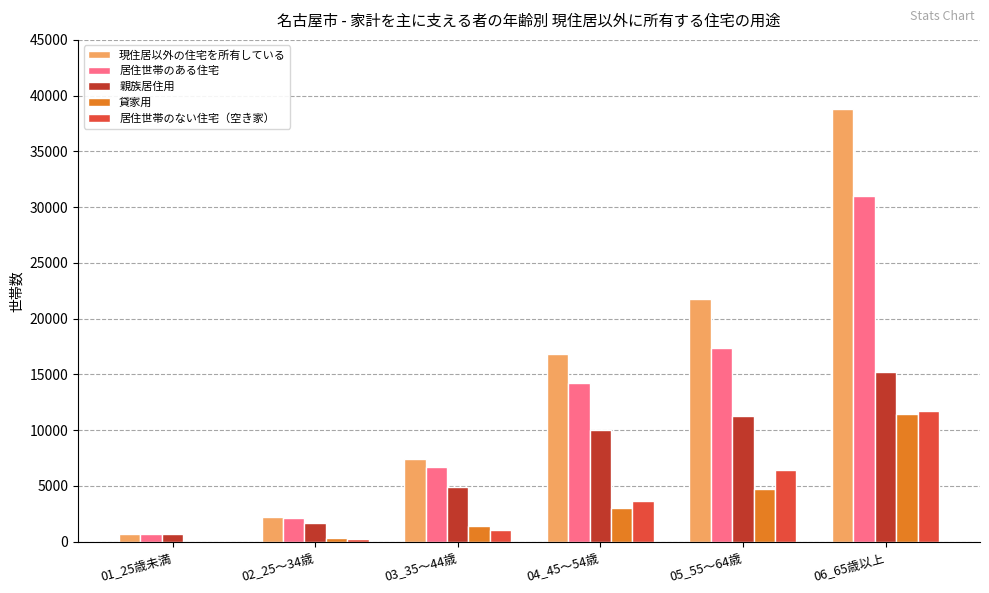

What is the highest value of the 居住世帯のない住宅（空き家） series?

11700